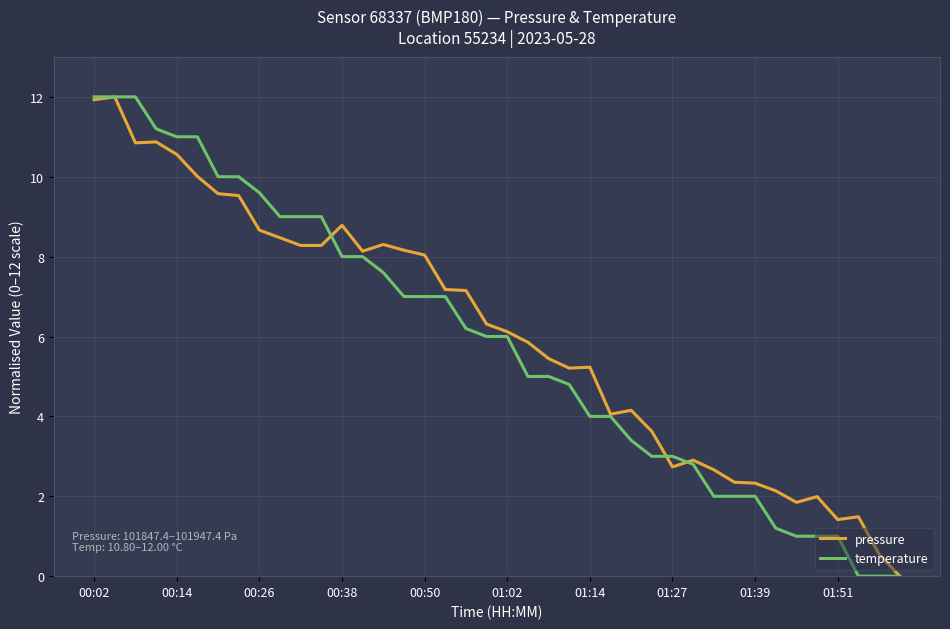

What is the greatest value displayed?

12.0